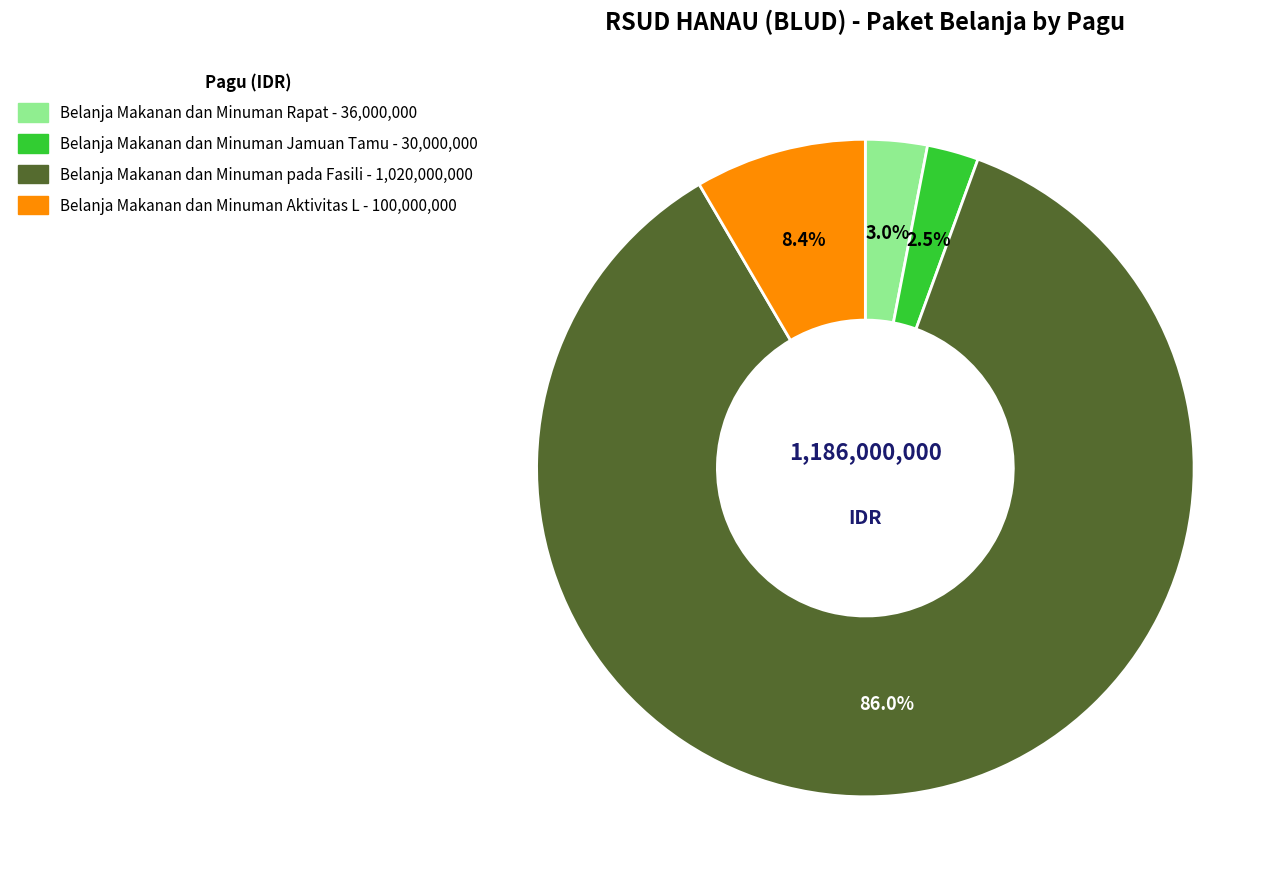

Is there a majority slice in this chart?

Yes